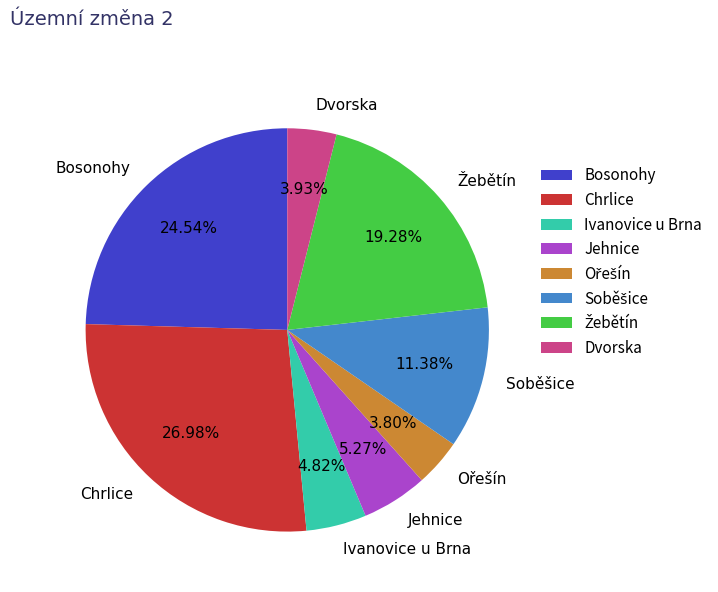

Which slice is the largest?

Chrlice